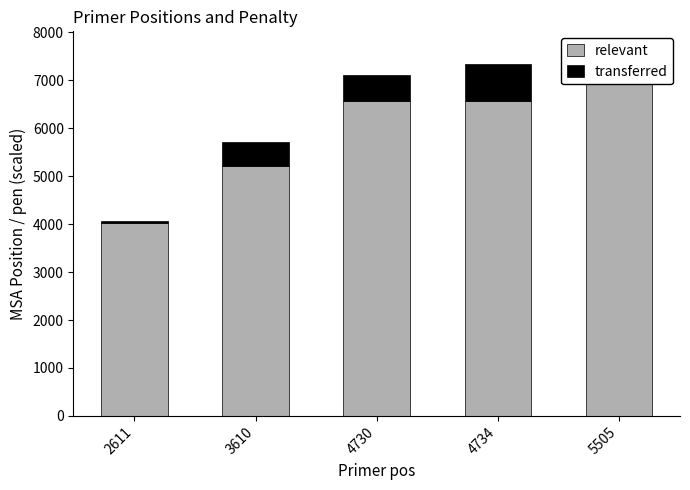

At which label does relevant first exceed 6575?

4734